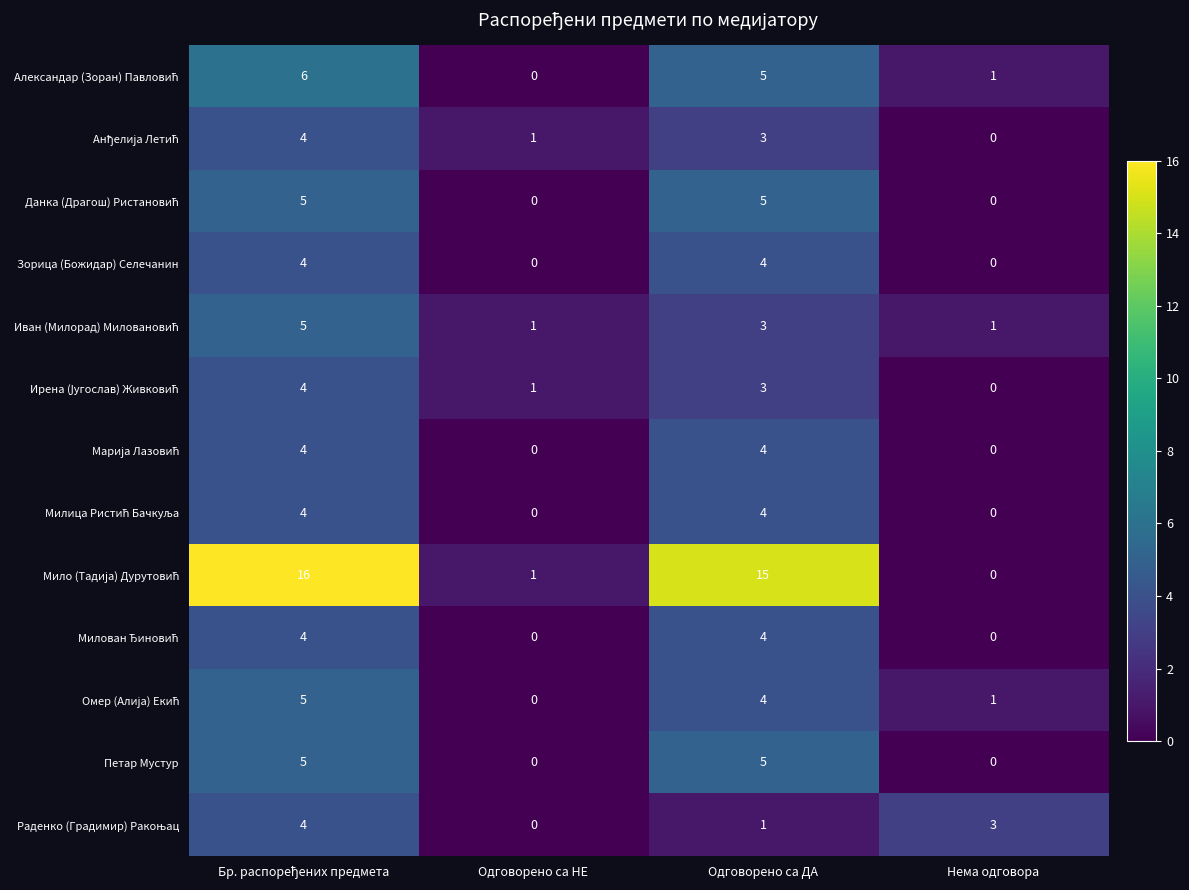

The value of Зорица (Божидар) Селечанин at Нема одговора is 0. True or false?

True